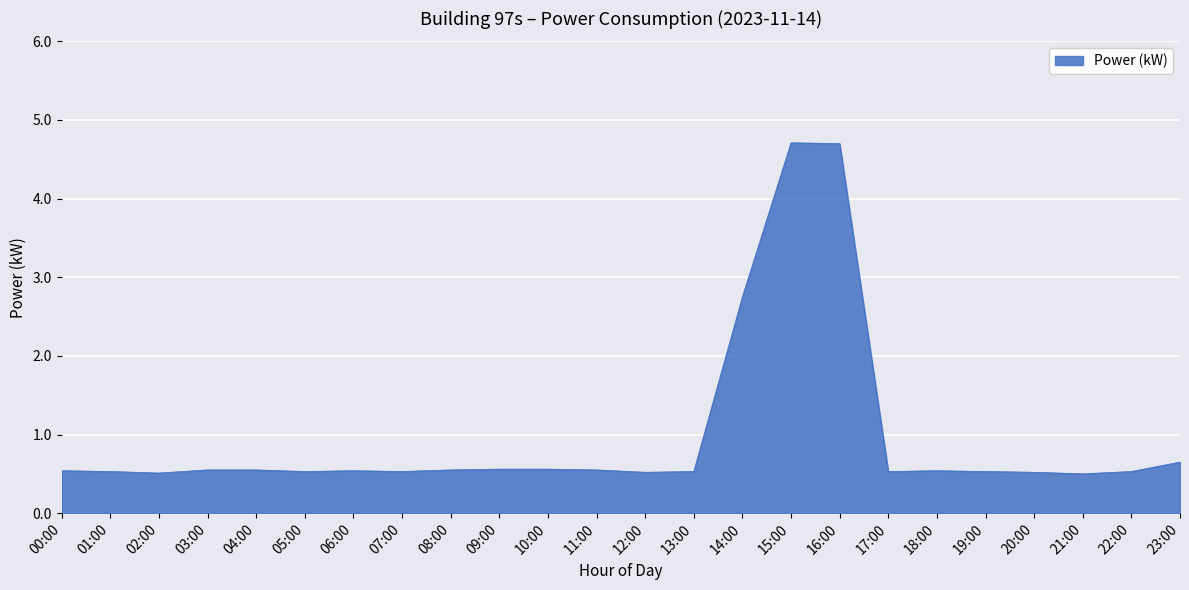

What is the maximum value shown in the chart?

4.7